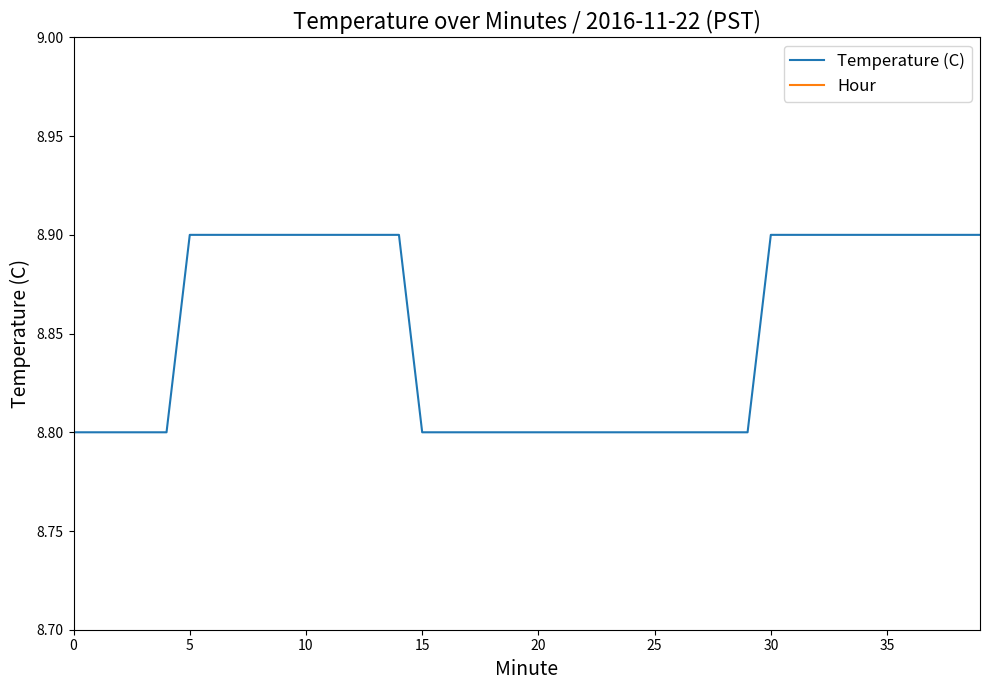

What is the maximum value for Temperature (C)?

8.9